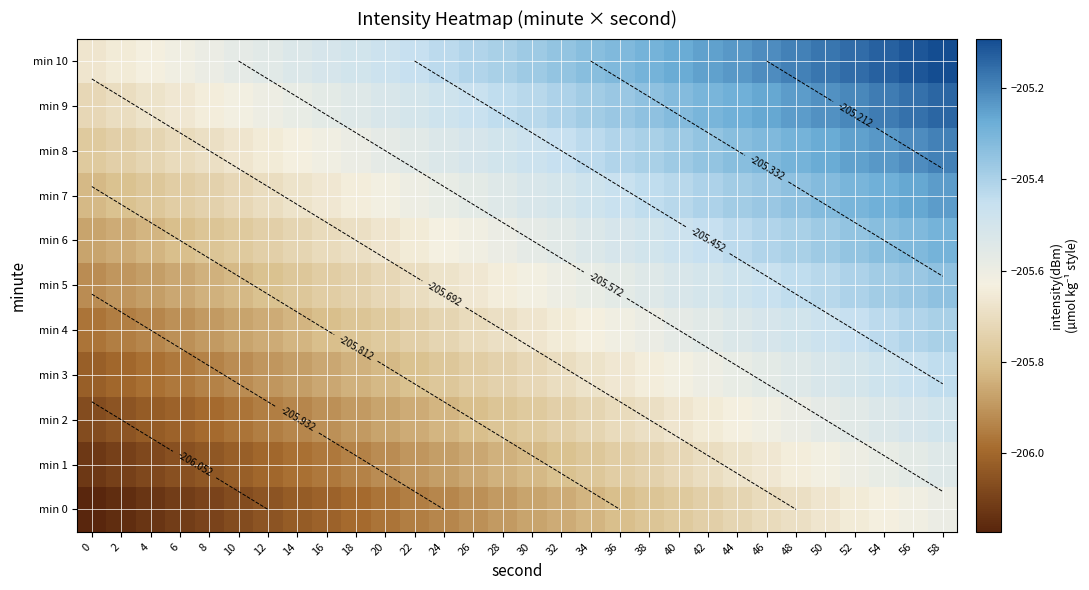

What is the difference between the second highest and minimum values in the min 5 series?

0.6